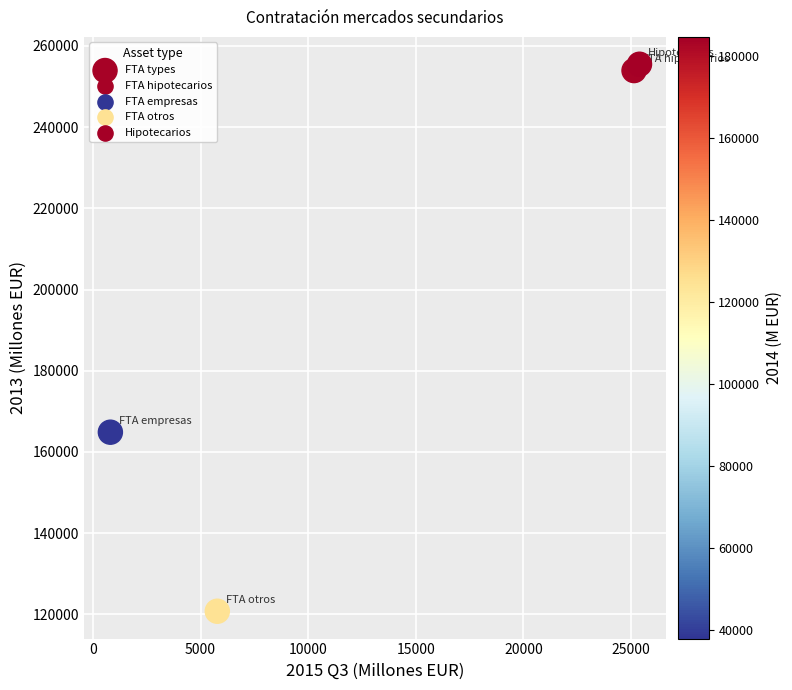

What is the average Y value?

198759.2